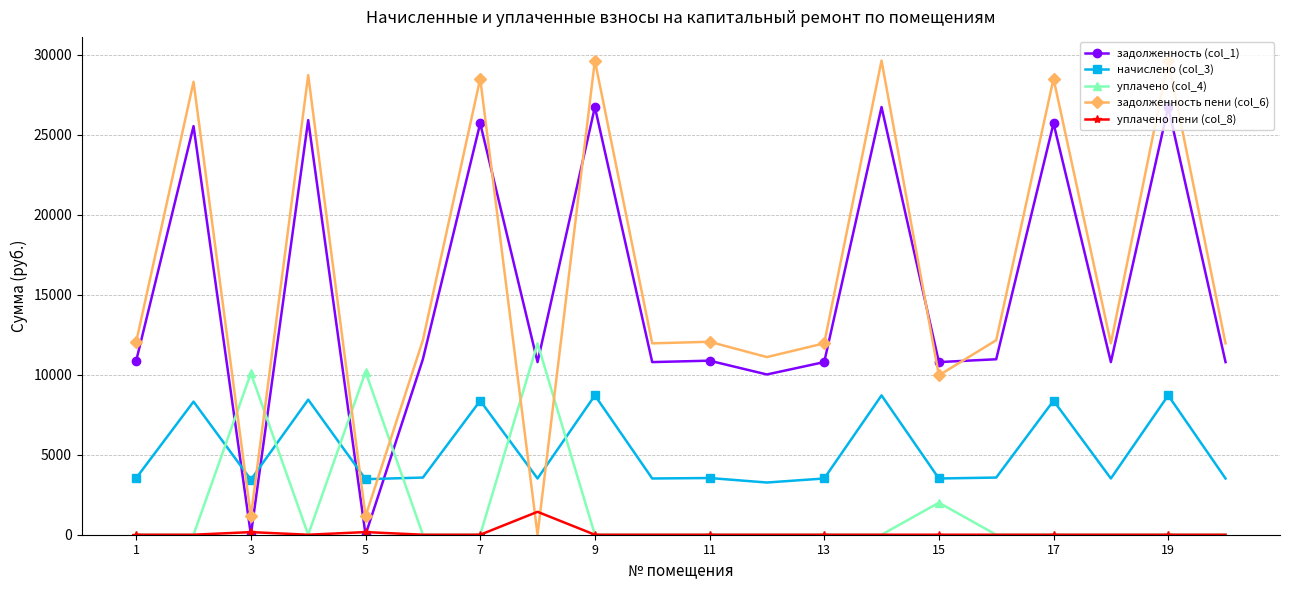

What are all the series names shown in the legend?

задолженность (col_1), начислено (col_3), уплачено (col_4), задолженность пени (col_6), уплачено пени (col_8)